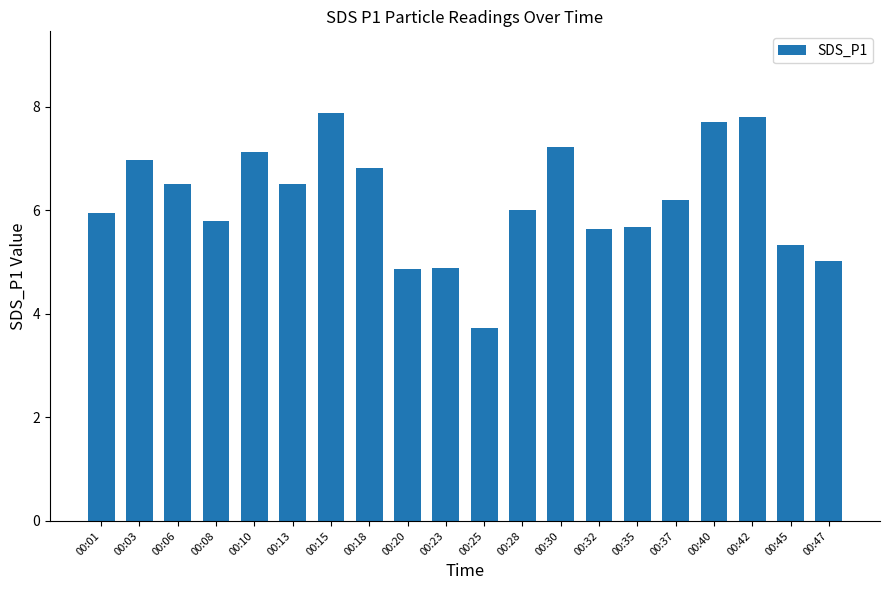

What is the difference between the values at 00:30 and 00:03?

0.3